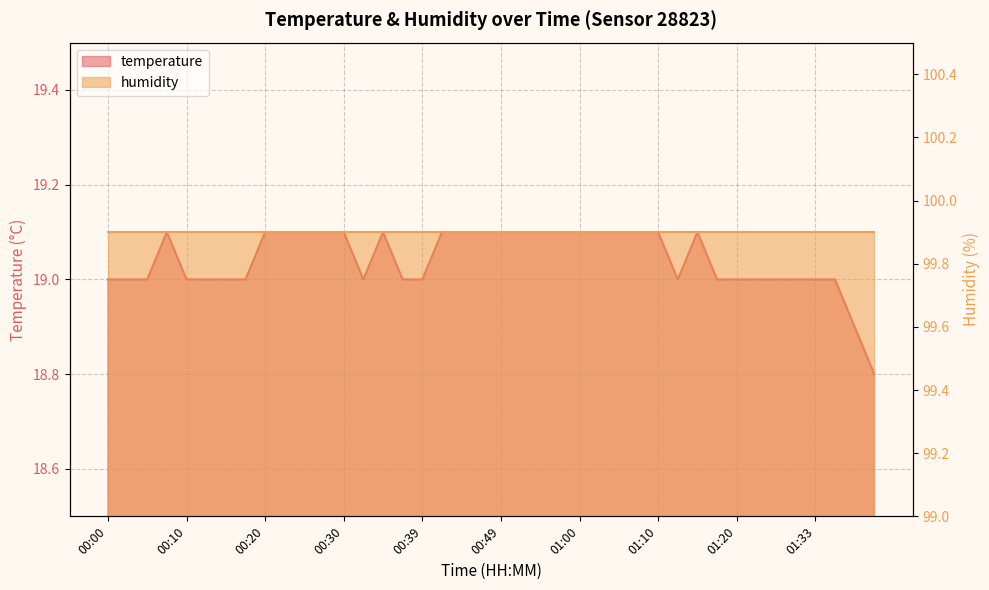

Reading left to right, transcribe all the data shown in this chart.

19.0	19.0	19.0	19.1	19.0	19.0	19.0	19.0	19.1	19.1	19.1	19.1	19.1	19.0	19.1	19.0	19.0	19.1	19.1	19.1	19.1	19.1	19.1	19.1	19.1	19.1	19.1	19.1	19.1	19.0	19.1	19.0	19.0	19.0	19.0	19.0	19.0	19.0	18.9	18.8